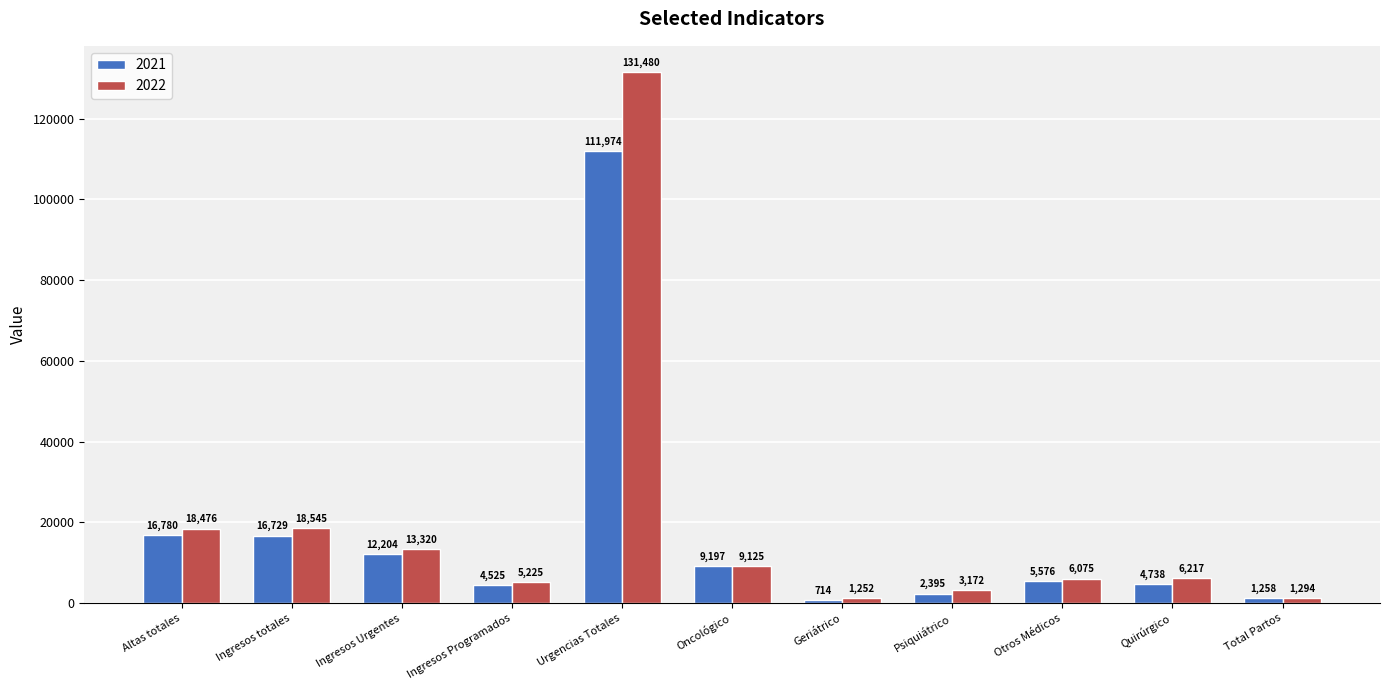

How many series are shown in this chart?

2